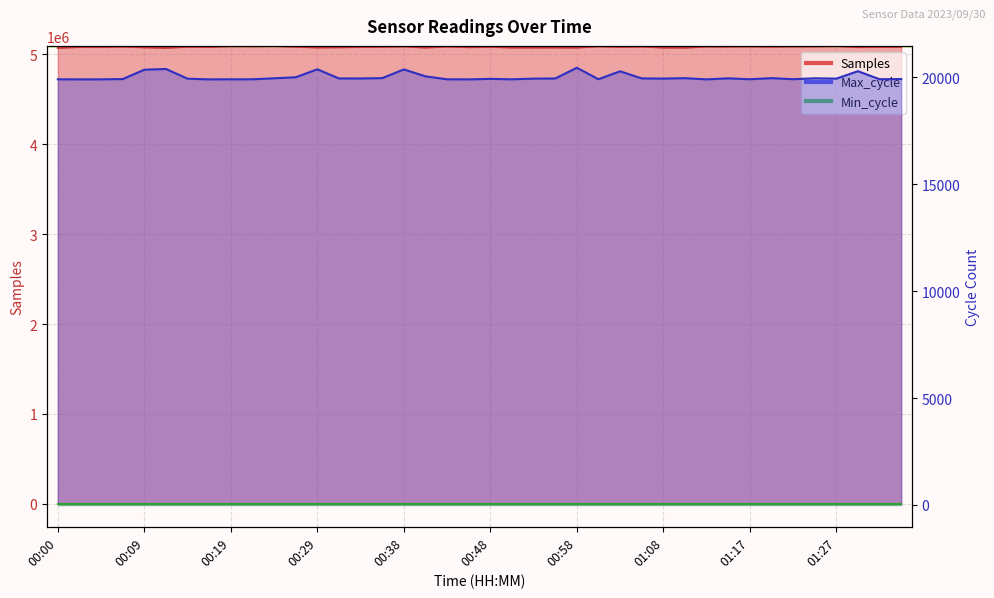

Read the Max_cycle value at 00:19.

19916